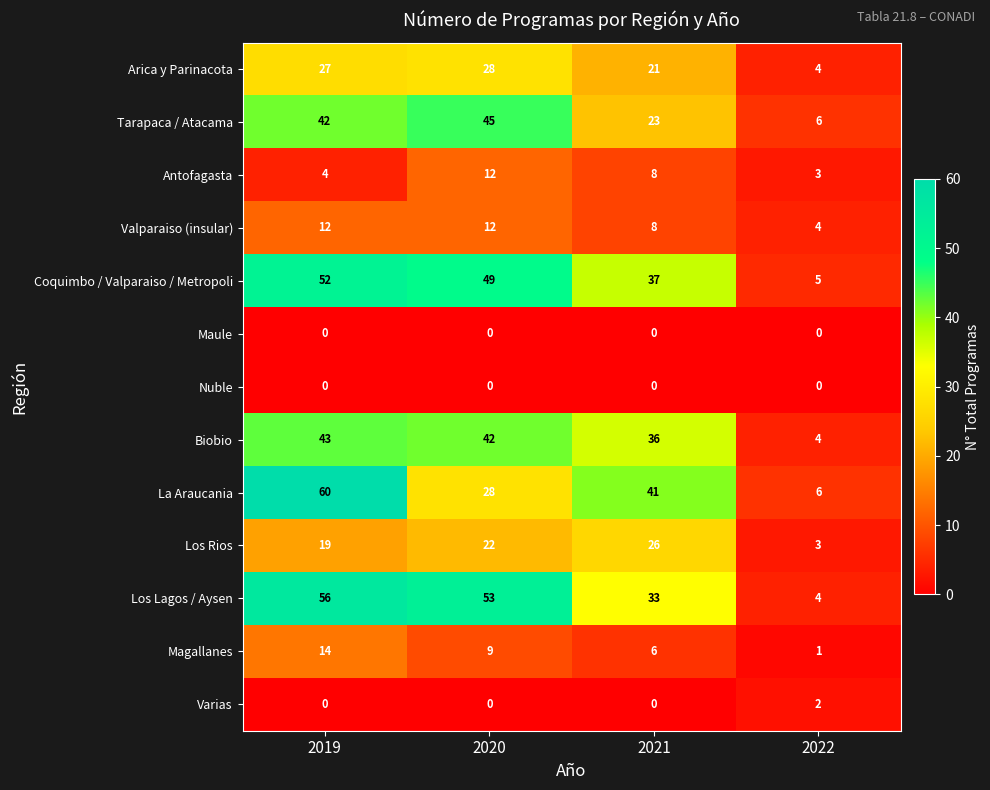

What is the spread (max minus min) of values at 2020?

53